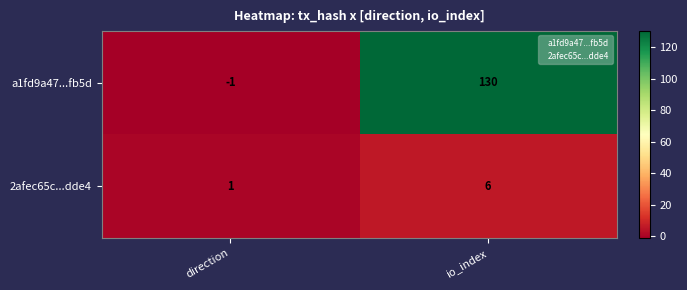

Which series has the largest range (max minus min)?

a1fd9a47...fb5d